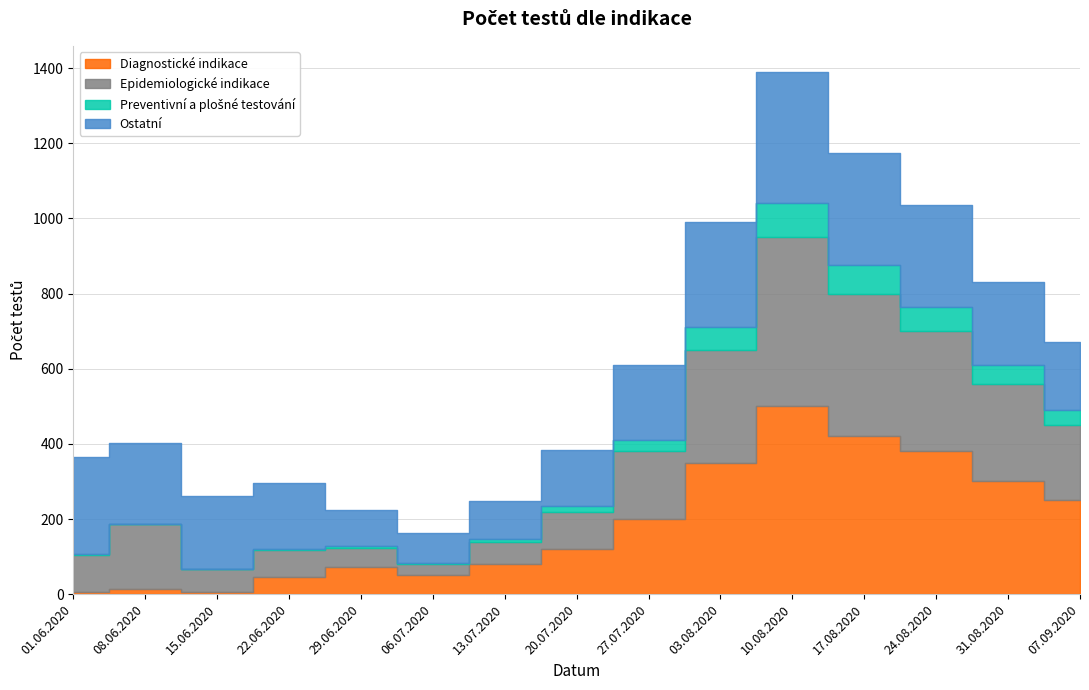

What is the smallest value displayed?

1